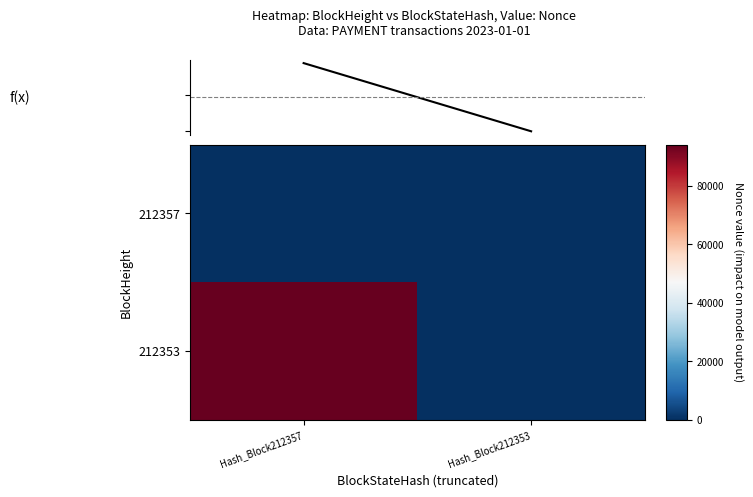

Which series has the largest total across all categories?

212353